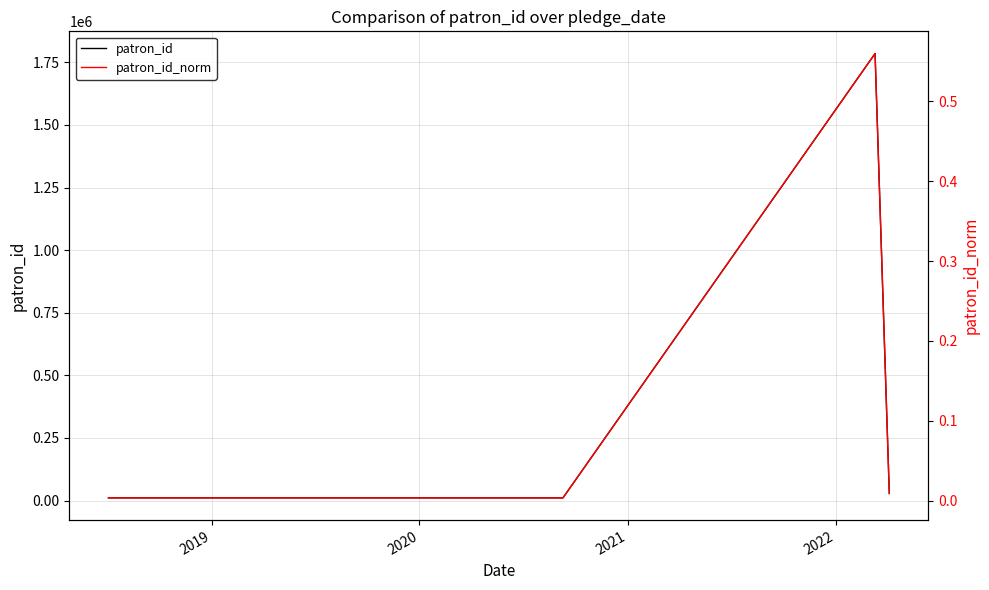

How many data points does each series have?

4